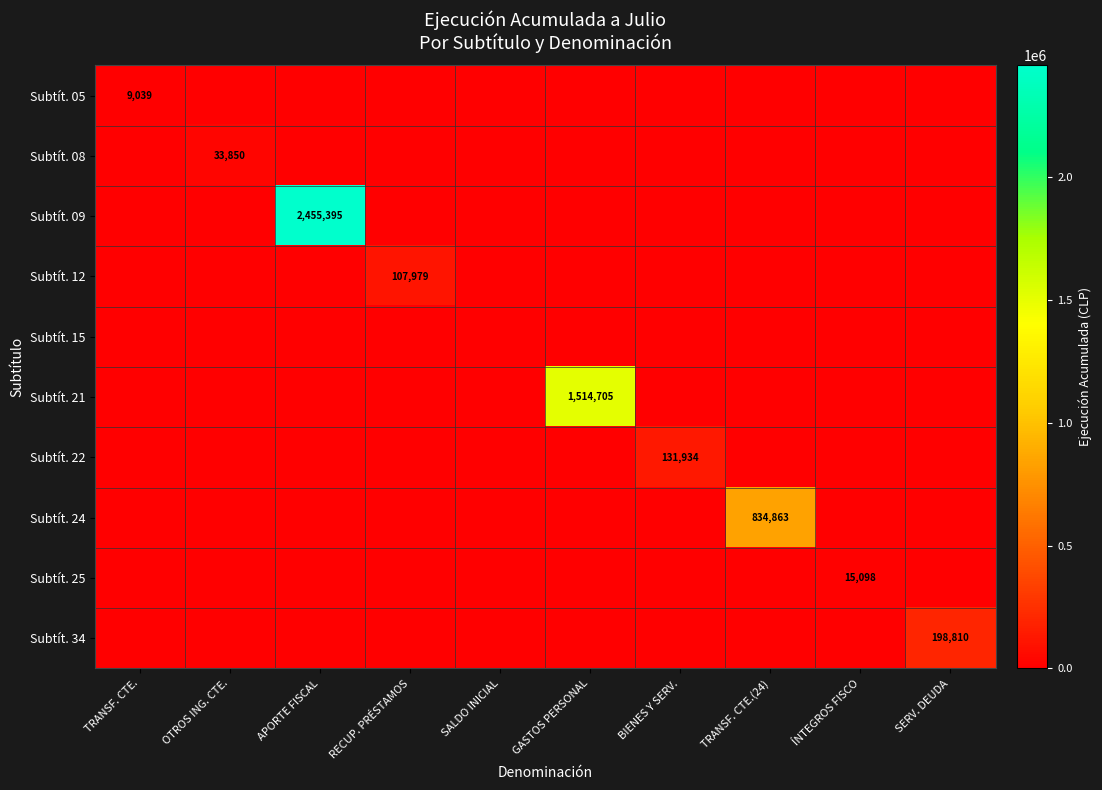

True or false: Subtít. 21 has a value of 2399812 at GASTOS PERSONAL.

False